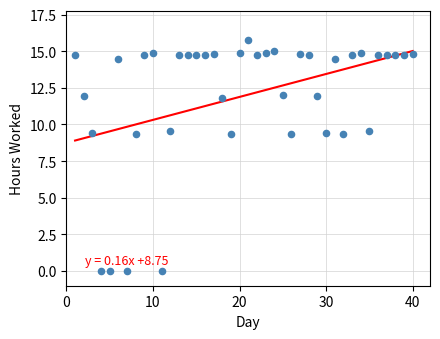

What is the range of Y values (max minus min)?

15.7